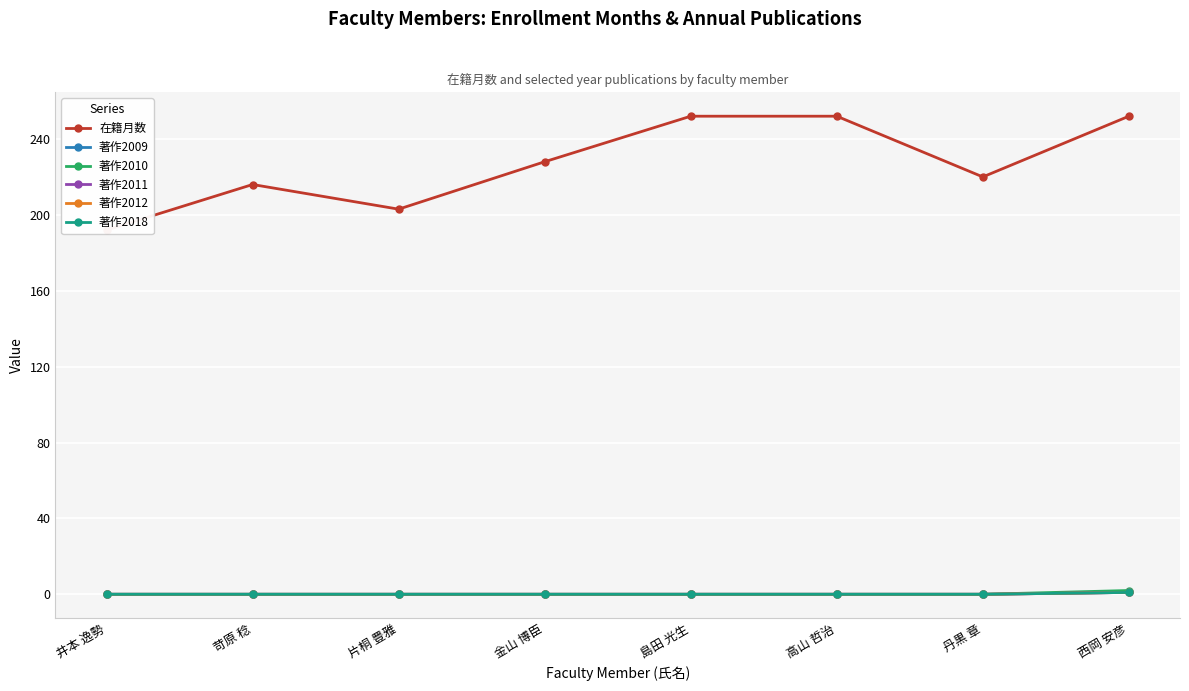

What is the greatest value displayed?

252